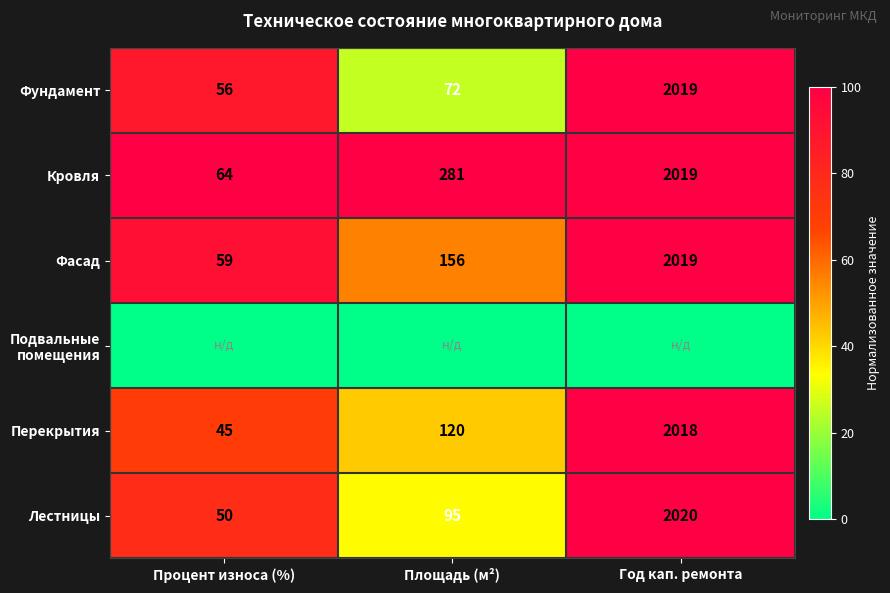

List the labels in order of Кровля value, smallest first.

Процент износа (%), Площадь (м²), Год кап. ремонта